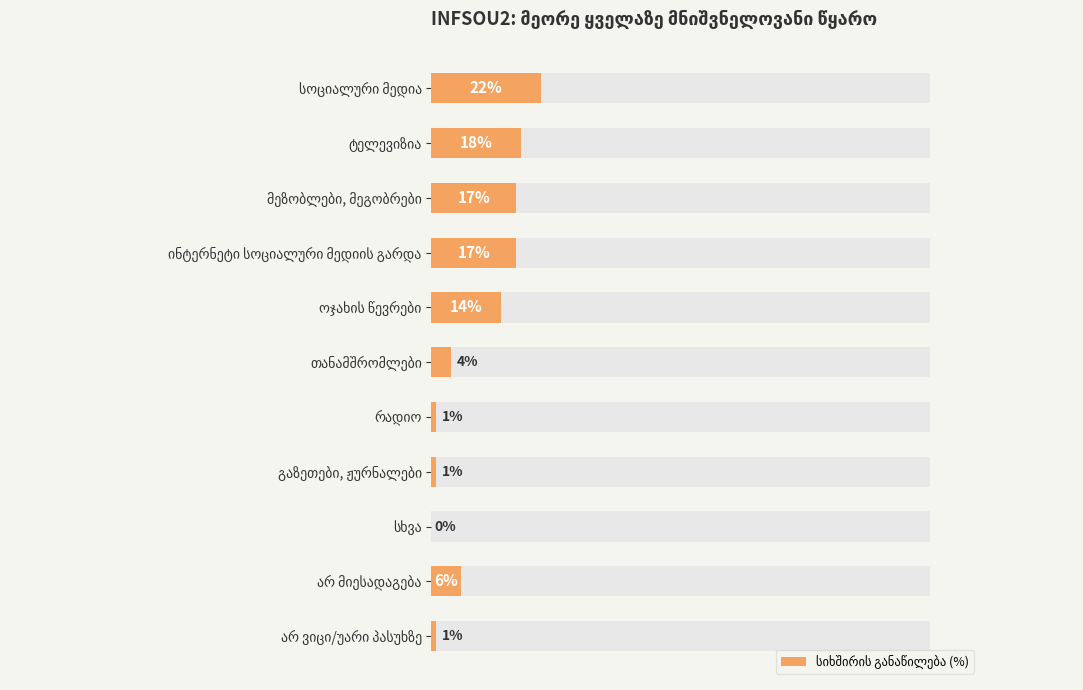

Reading left to right, list all the values displayed in this chart.

22	18	17	17	14	4	1	1	0	6	1